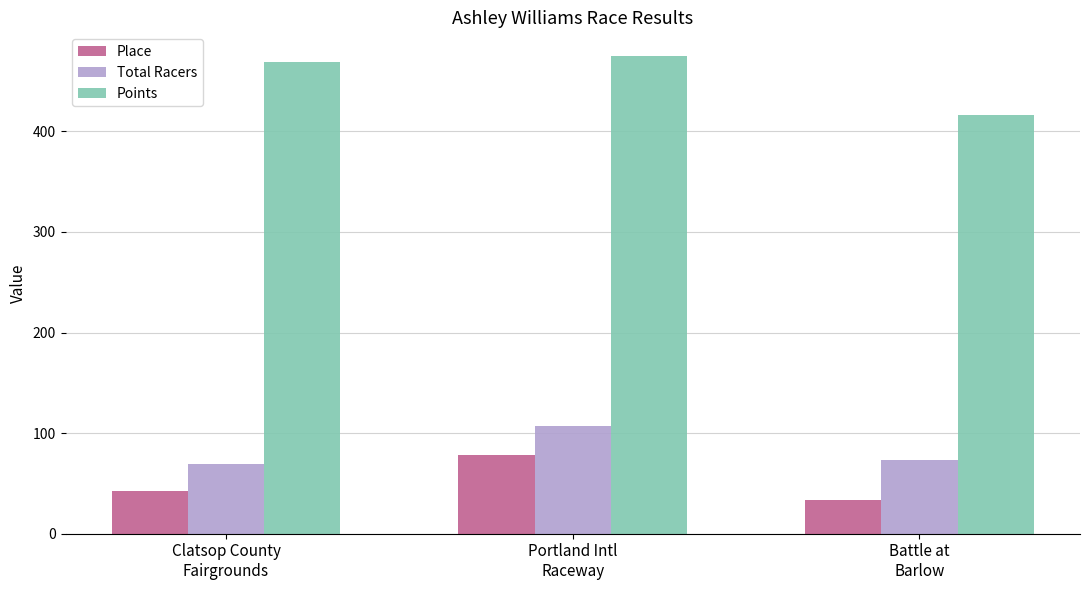

List the series in order of their peak value, lowest first.

Place, Total Racers, Points